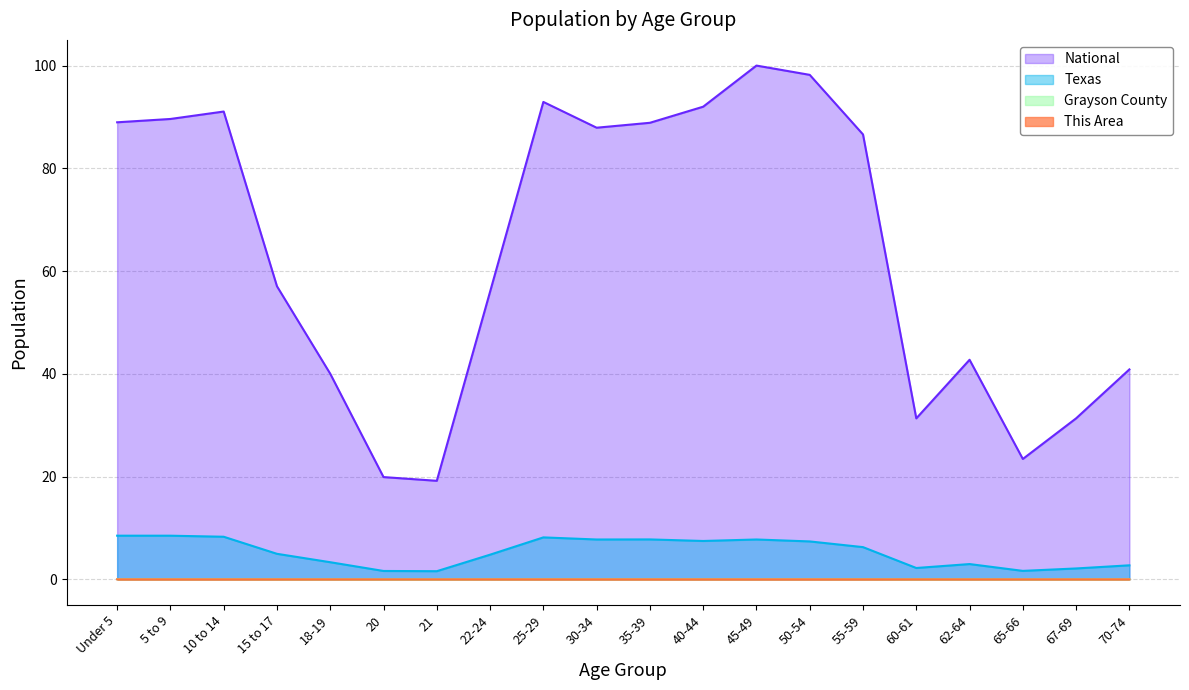

Reading left to right, what are all the values shown in this chart?

This Area: 0.0	0.0	0.0	0.0	0.0	0.0	0.0	0.0	0.0	0.0	0.0	0.0	0.0	0.0	0.0	0.0	0.0	0.0	0.0	0.0
Grayson County: 0.0	0.0	0.0	0.0	0.0	0.0	0.0	0.0	0.0	0.0	0.0	0.0	0.0	0.0	0.0	0.0	0.0	0.0	0.0	0.0
Texas: 8.5	8.5	8.3	5.0	3.3	1.6	1.6	4.8	8.2	7.8	7.8	7.5	7.8	7.4	6.3	2.2	3.0	1.6	2.1	2.7
National: 89.0	89.6	91.1	57.0	40.0	19.9	19.2	56.0	92.9	87.9	88.9	92.0	100.0	98.2	86.6	31.3	42.7	23.4	31.3	40.9